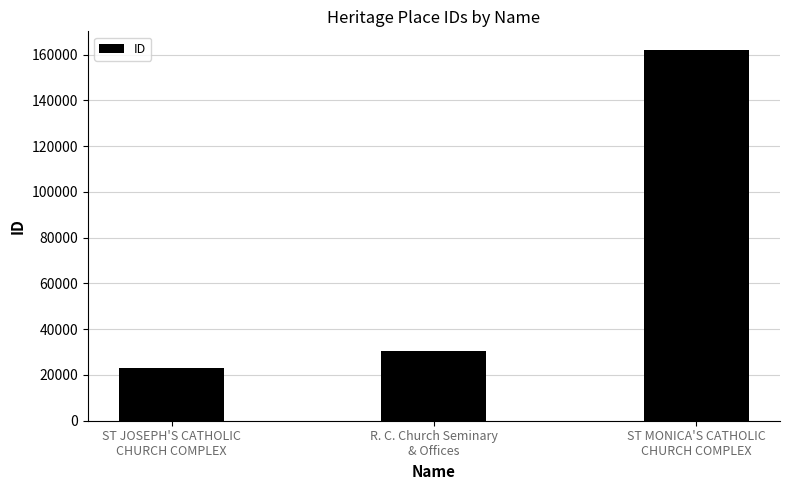

Where is the data nearest to the value 92614?

R. C. Church Seminary
& Offices